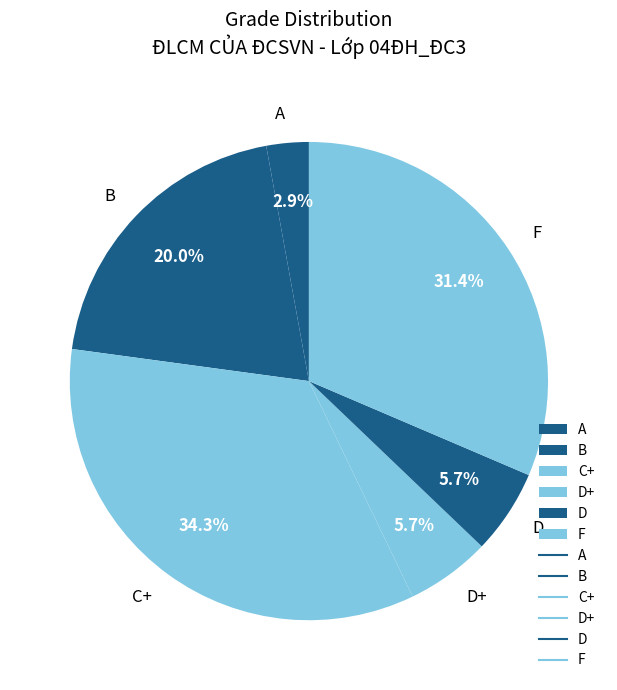

Approximately how many times larger is the value at B compared to D?

3.5